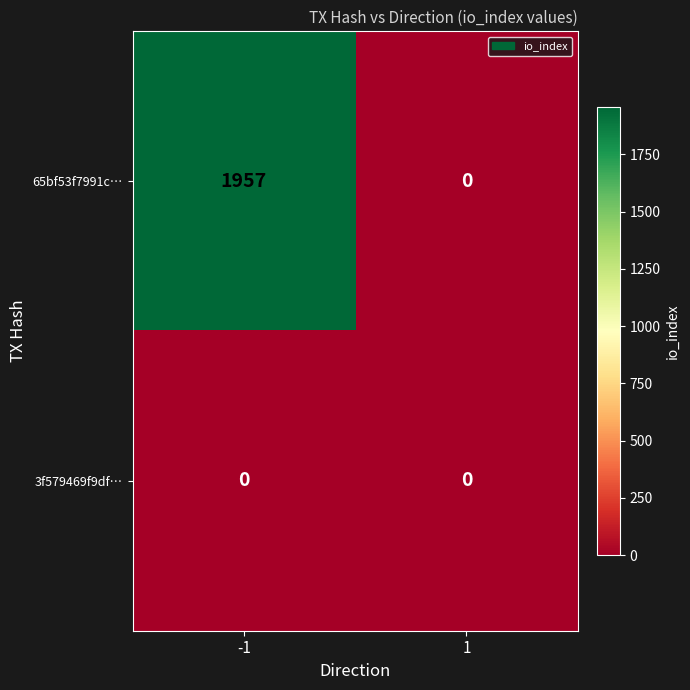

Is it true that 3f579469f9df… equals 0 at -1?

True